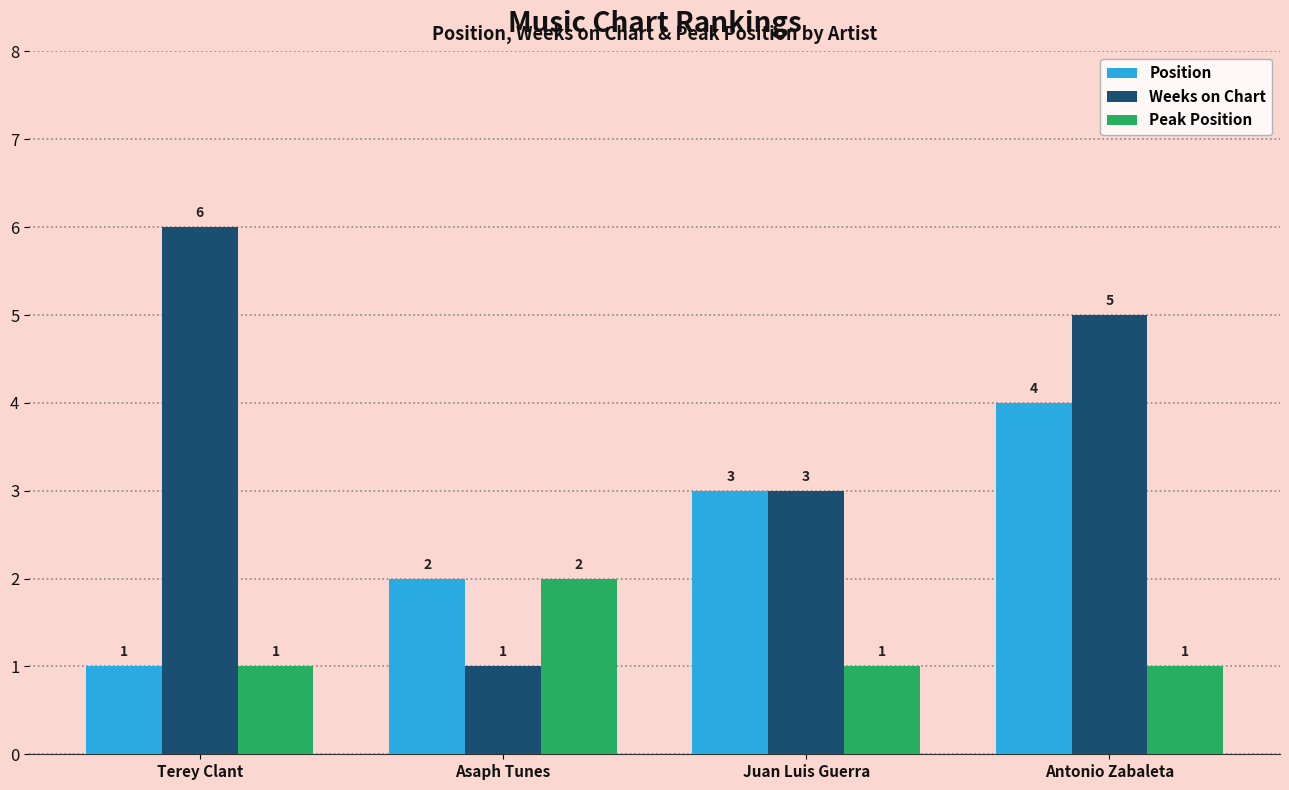

How many distinct data groups are displayed?

3